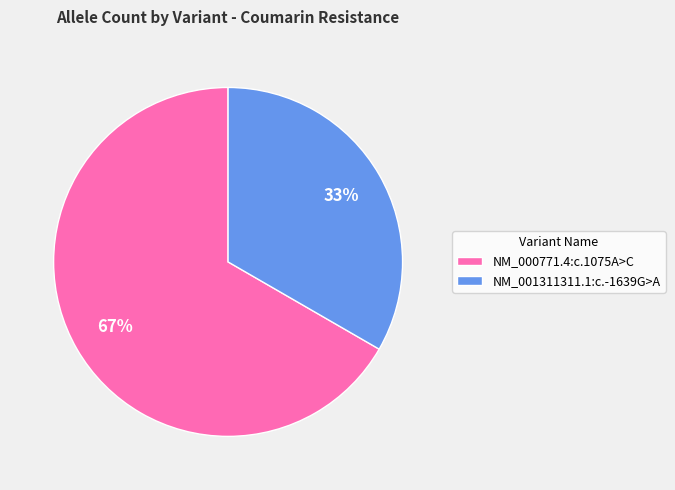

What is the smallest slice in the pie chart?

NM_001311311.1:c.-1639G>A